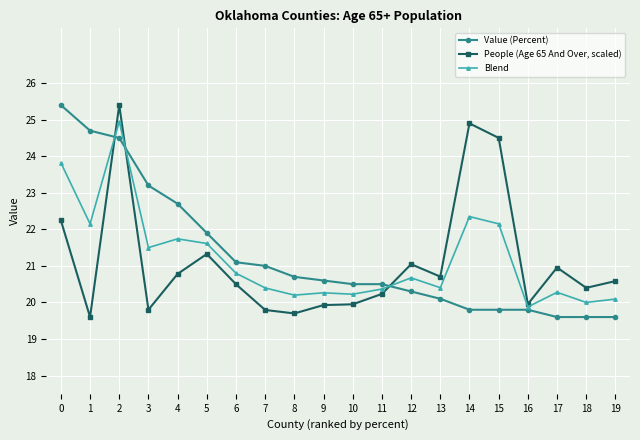

Does the chart have visible grid lines?

Yes